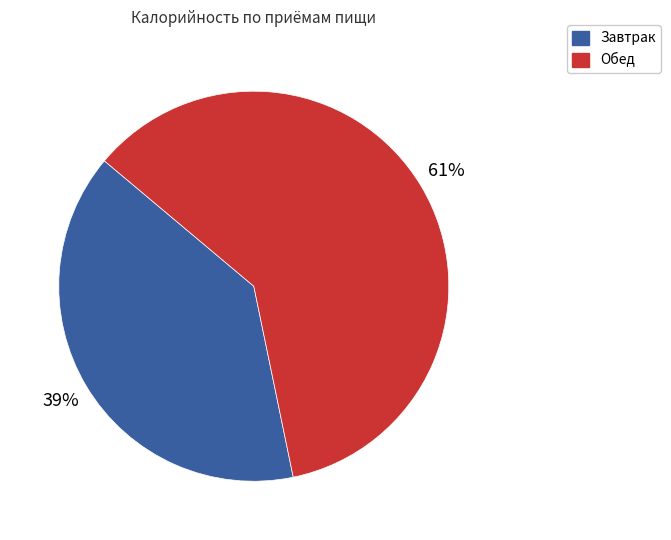

What percentage is the Обед slice, to the nearest percent?

61%